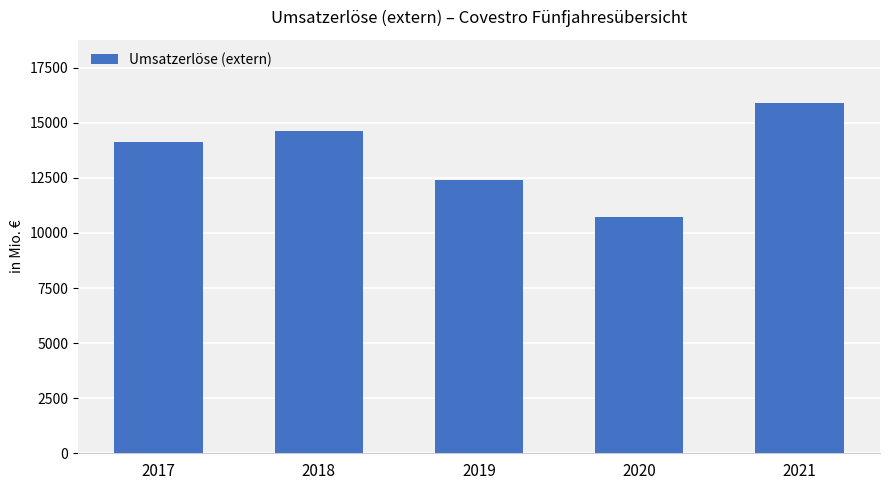

Approximately how many times larger is the value at 2021 compared to 2019?

1.3